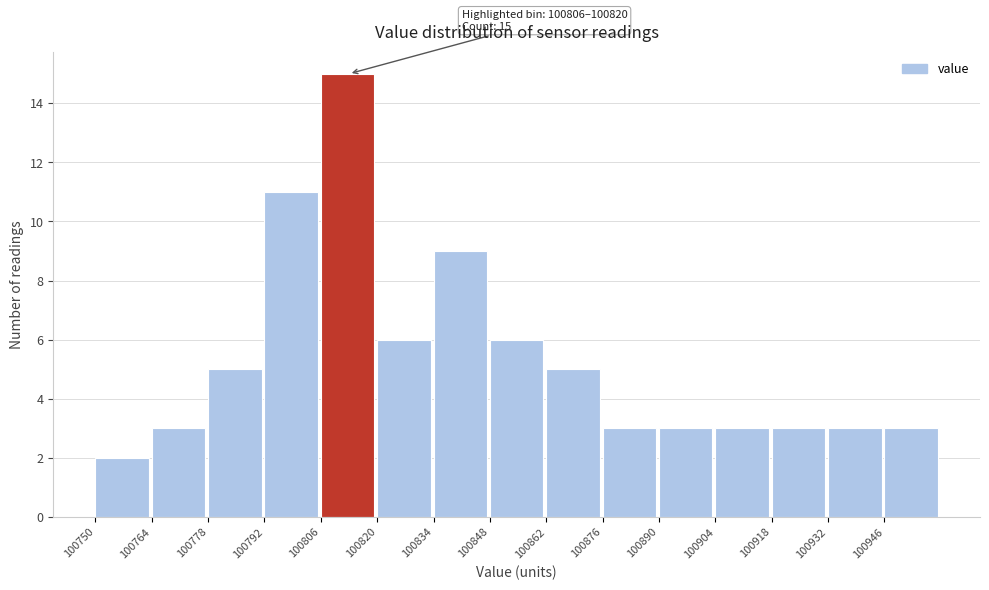

Which range on the x-axis has the tallest bar?

100806 to 100820